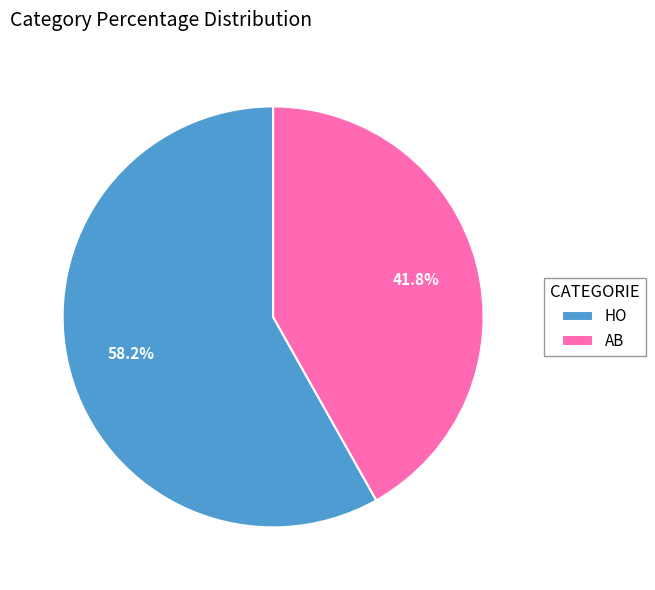

Does HO account for over 50% of the chart?

Yes